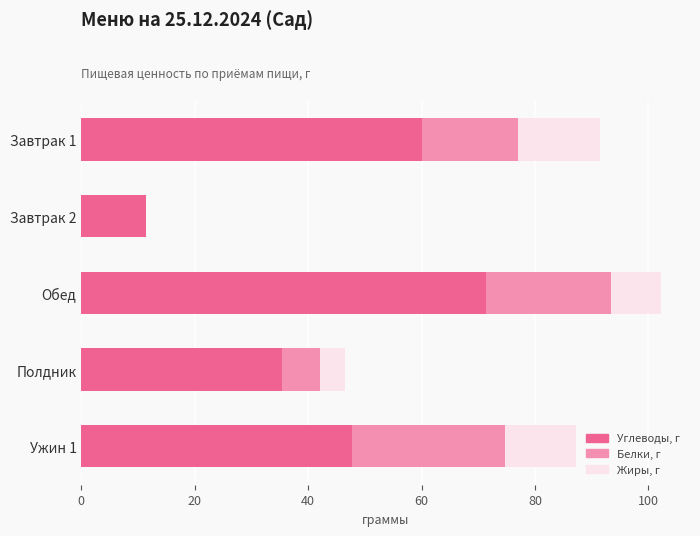

What is the total value across all series at Полдник?

46.4